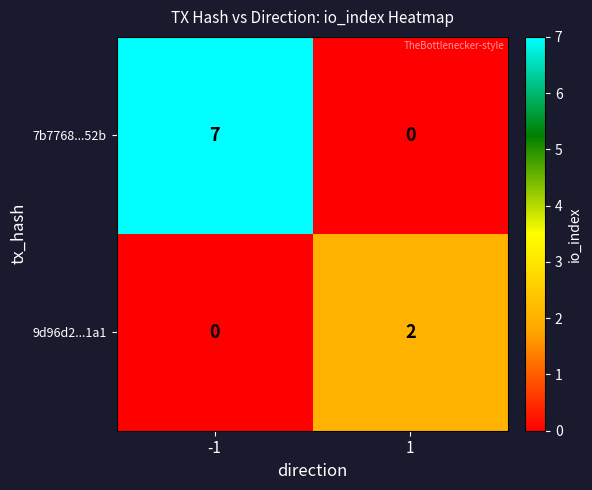

At -1, list the series in order from smallest to largest.

9d96d2...1a1, 7b7768...52b